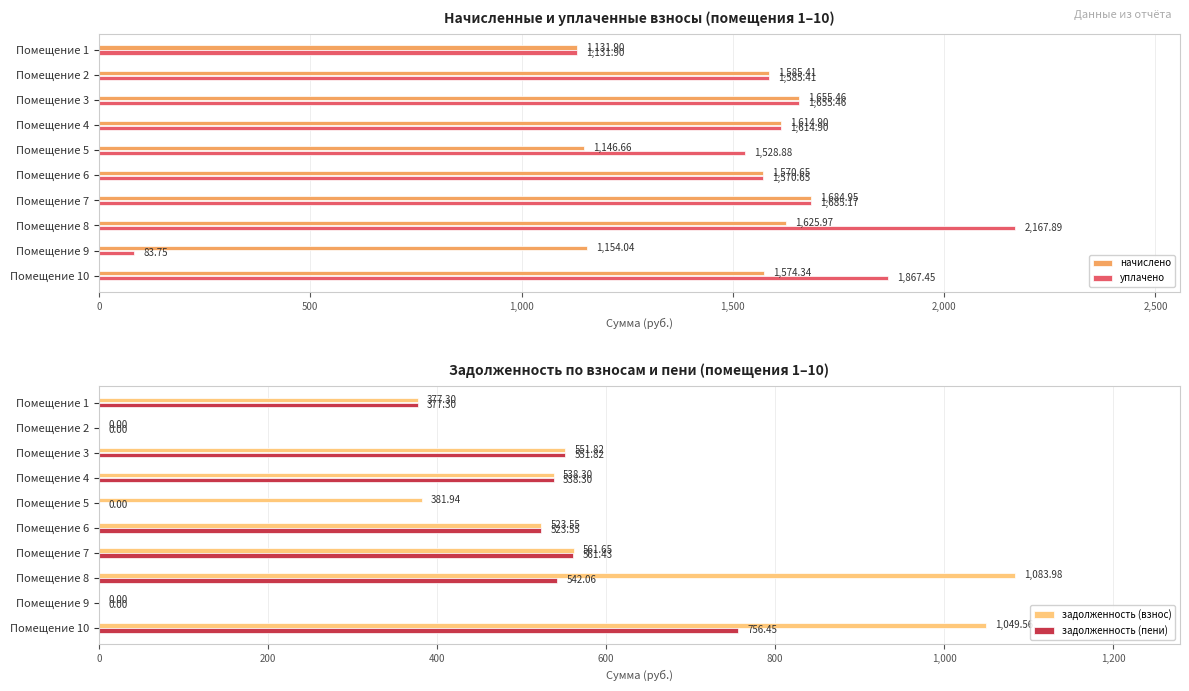

True or false: начислено has a value of 1655.5 at Помещение 3.

True